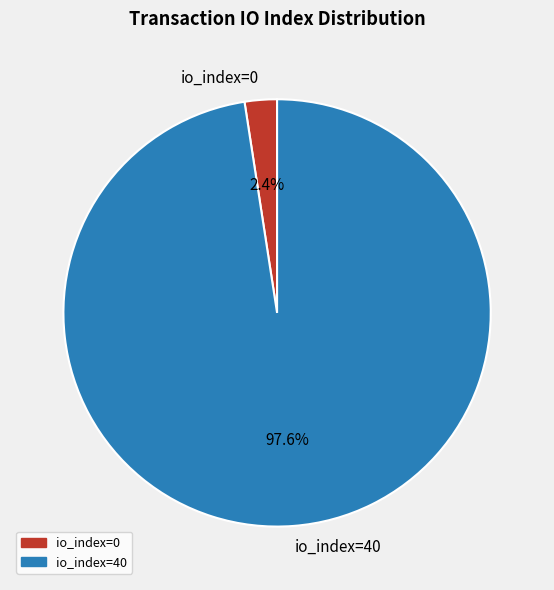

Which has a higher value, io_index=40 or io_index=0?

io_index=40